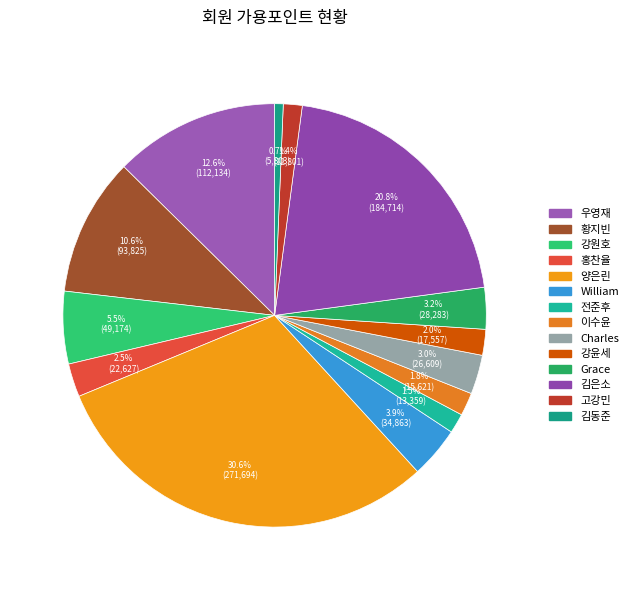

Which category has the biggest portion of the pie?

양은린